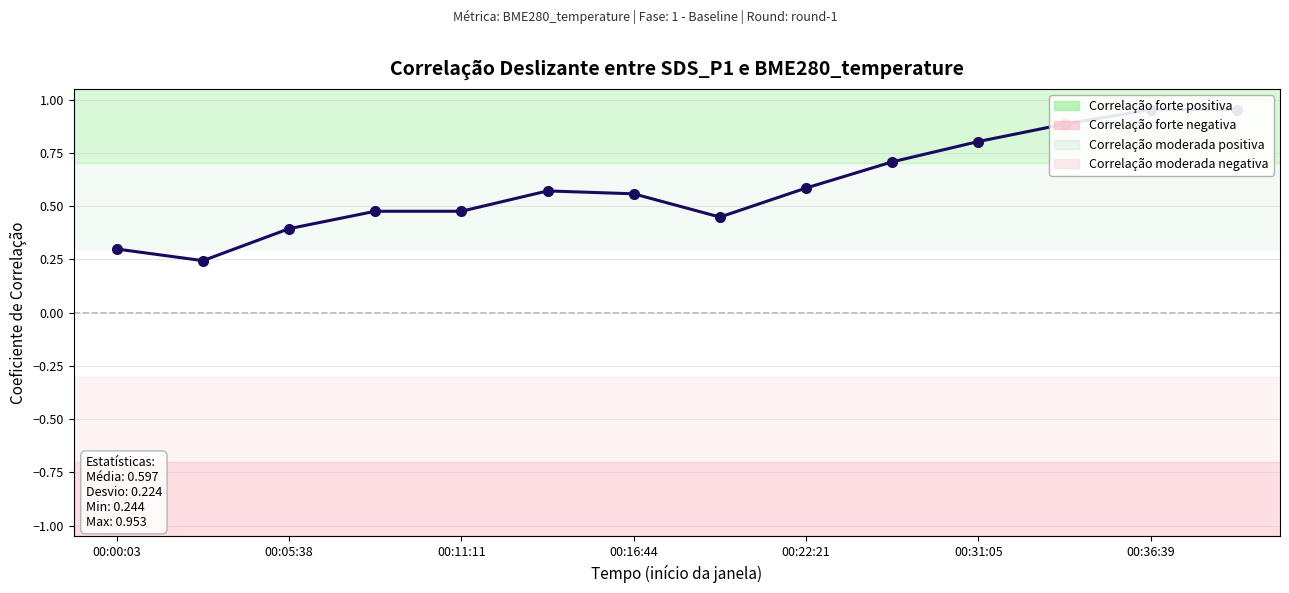

What is the smallest value displayed?

0.2